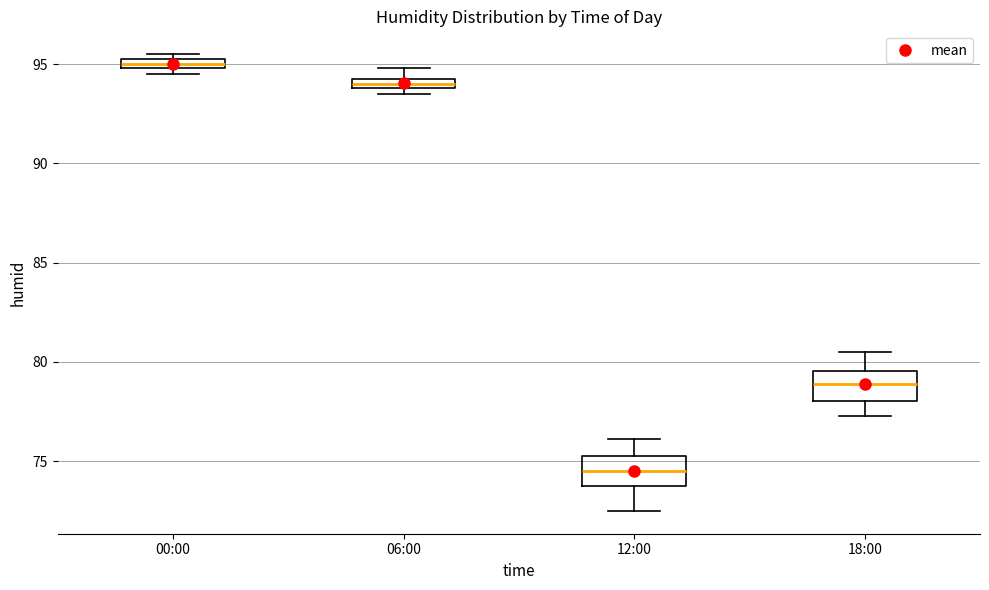

Which box has the lowest median line?

12:00